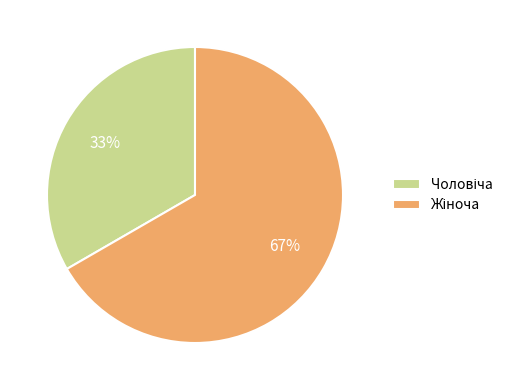

To the nearest percent, what is the average slice percentage?

50%